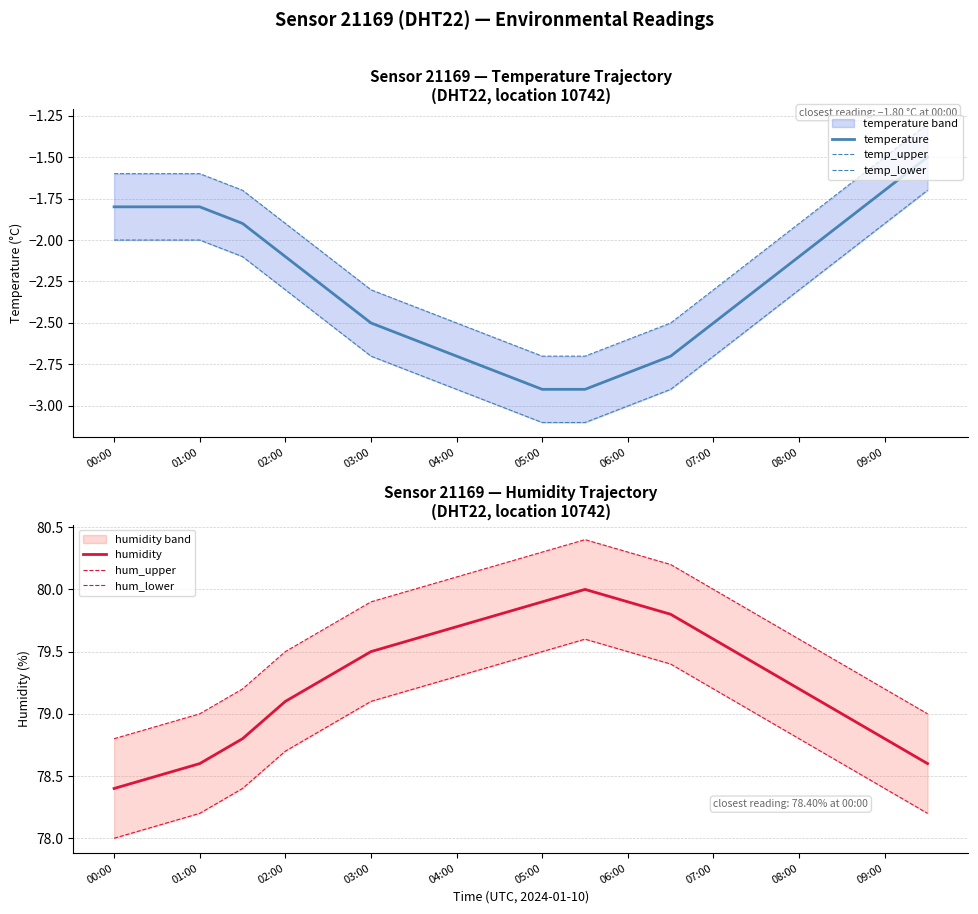

Is it true that temperature equals -1.1 at 08:00?

False